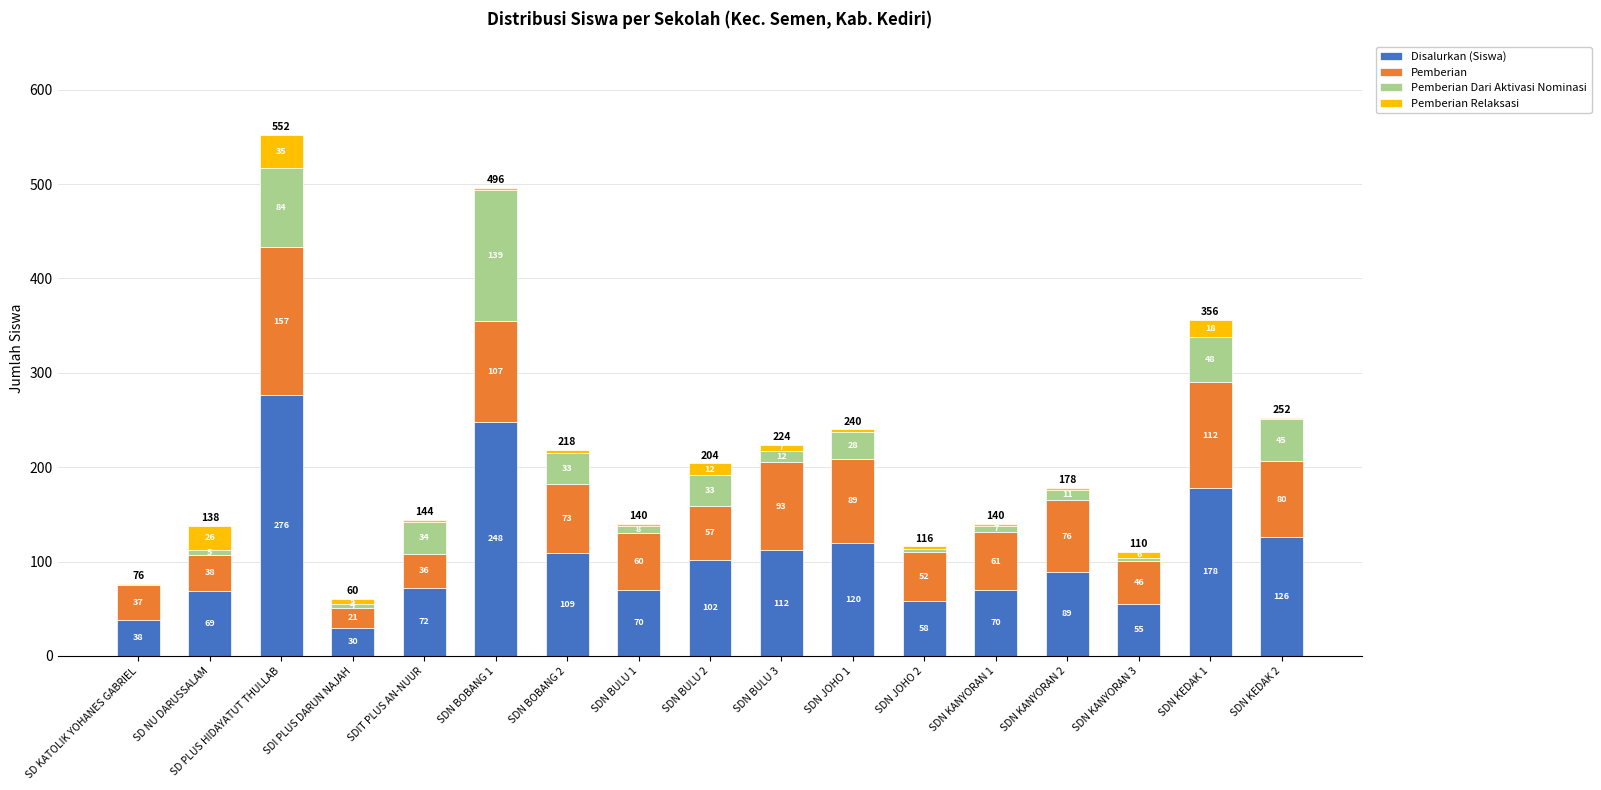

What value does the Disalurkan (Siswa) series have at SDN BULU 2?

102